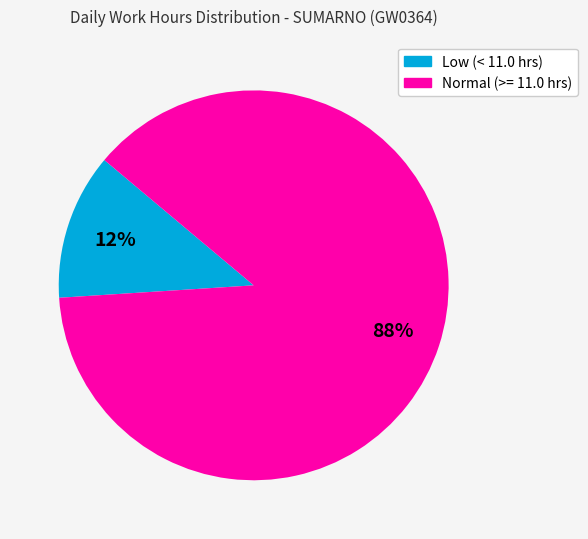

To the nearest percent, what is the difference between the largest and smallest slice percentages?

76%